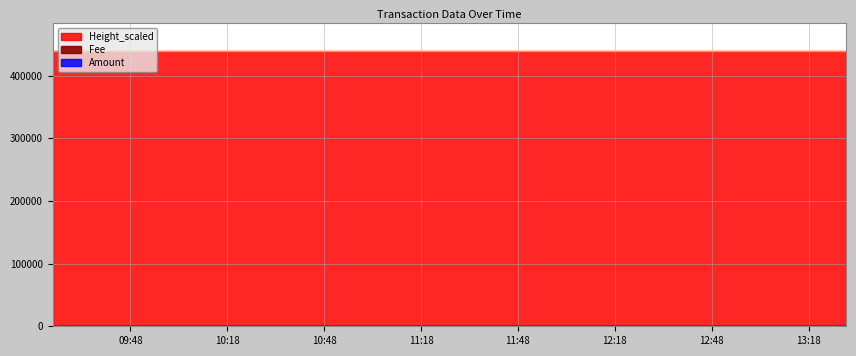

What is the average value of the Height_scaled series?

439452